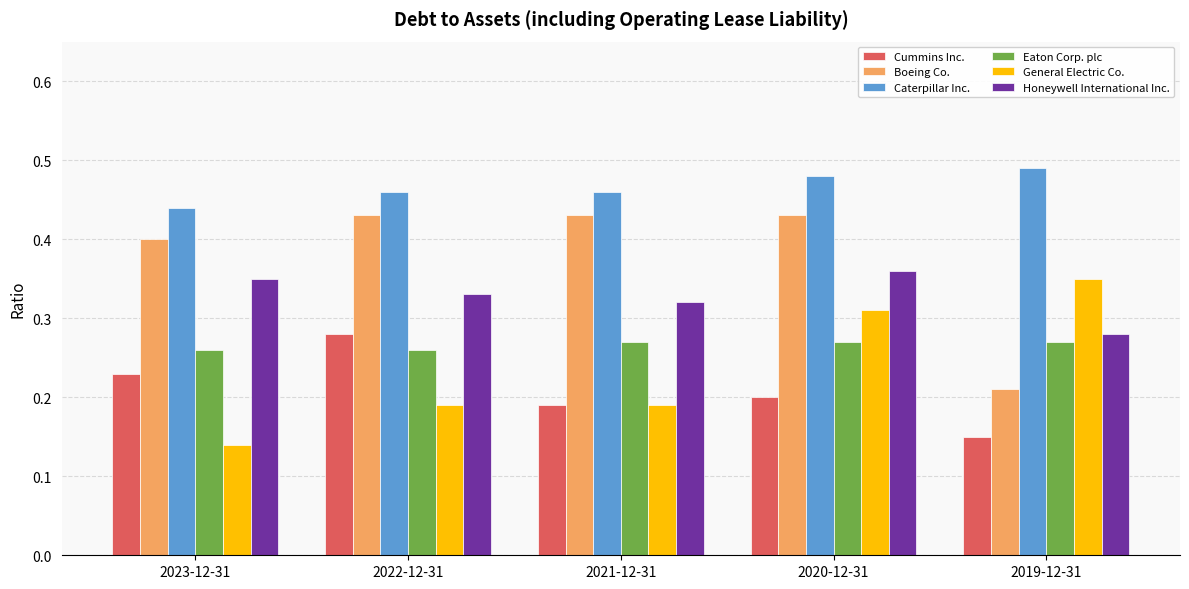

Rank the series by their maximum value, from highest to lowest.

Caterpillar Inc., Boeing Co., Honeywell International Inc., General Electric Co., Cummins Inc., Eaton Corp. plc